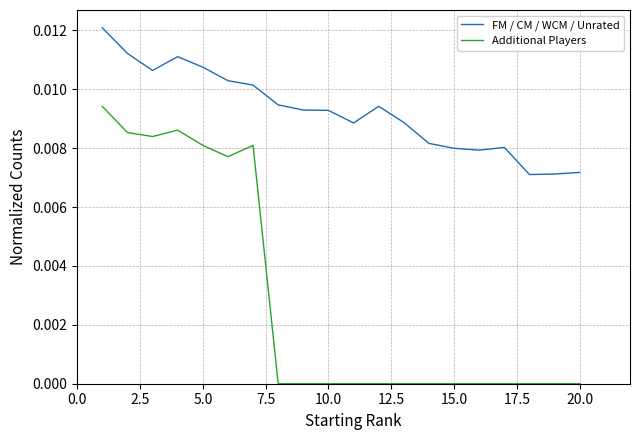

True or false: FM / CM / WCM / Unrated has more than 1 points higher than both neighbors.

True